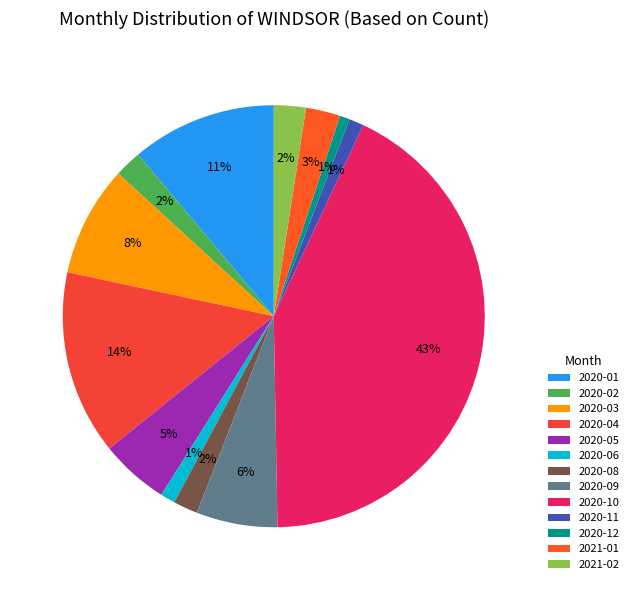

Which has a higher value, 2021-02 or 2020-03?

2020-03